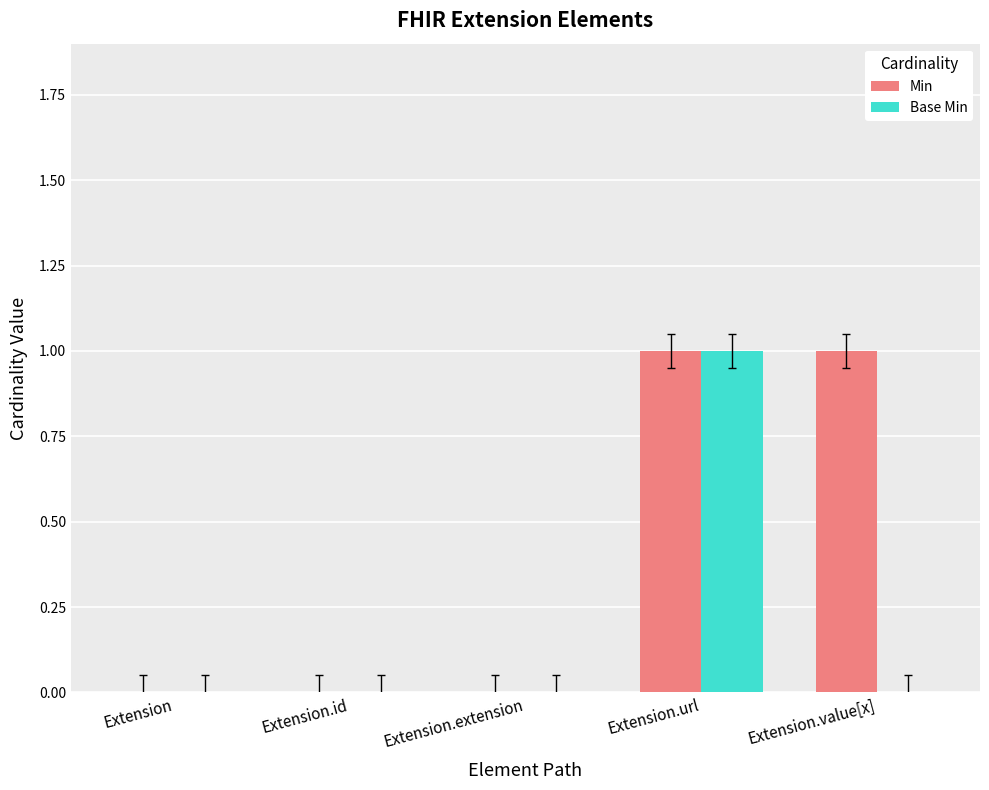

Which series has the largest total across all categories?

Min